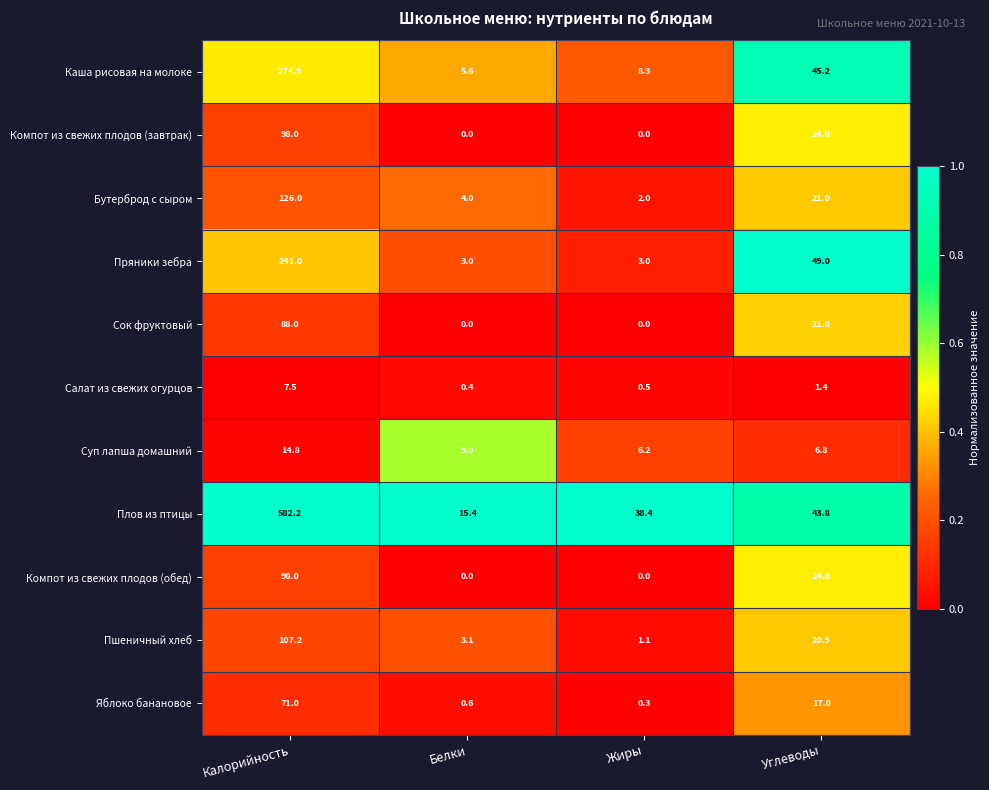

What is the sum of the Пшеничный хлеб values at Белки and Калорийность?

110.3